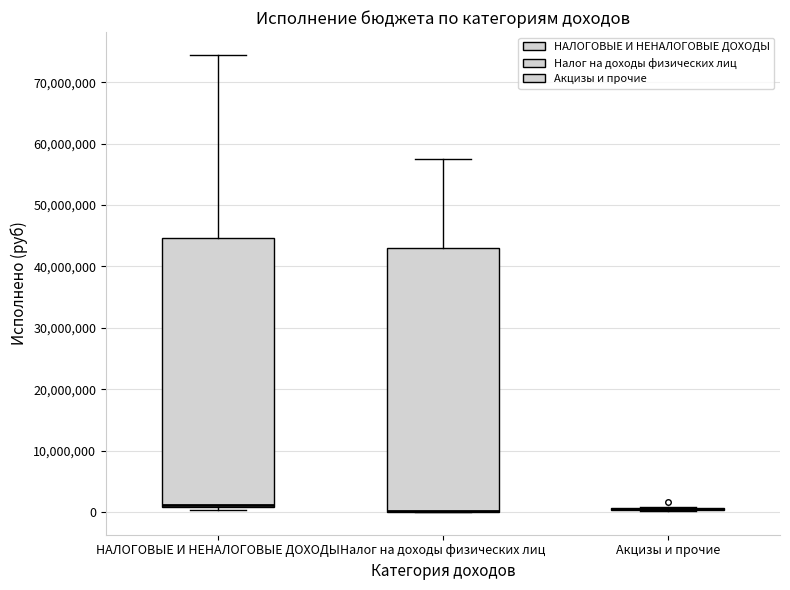

Reading left to right, transcribe this box plot: for each box, give where its median line is, the range the box spans, and where its two whiskers end, as read against the y-axis. The values are not printed on the chart, so give them approximately, as read against the axis.

НАЛОГОВЫЕ И НЕНАЛОГОВЫЕ ДОХОДЫ: median 1000000 (just above the box's lower edge), box 1000000 to 45000000, whiskers 0 to 74000000
Налог на доходы физических лиц: median 0 (drawn on the box's lower edge), box 0 to 43000000, whiskers 0 to 57000000
Акцизы и прочие: box collapsed to a line at 0, whiskers 0 to 1000000